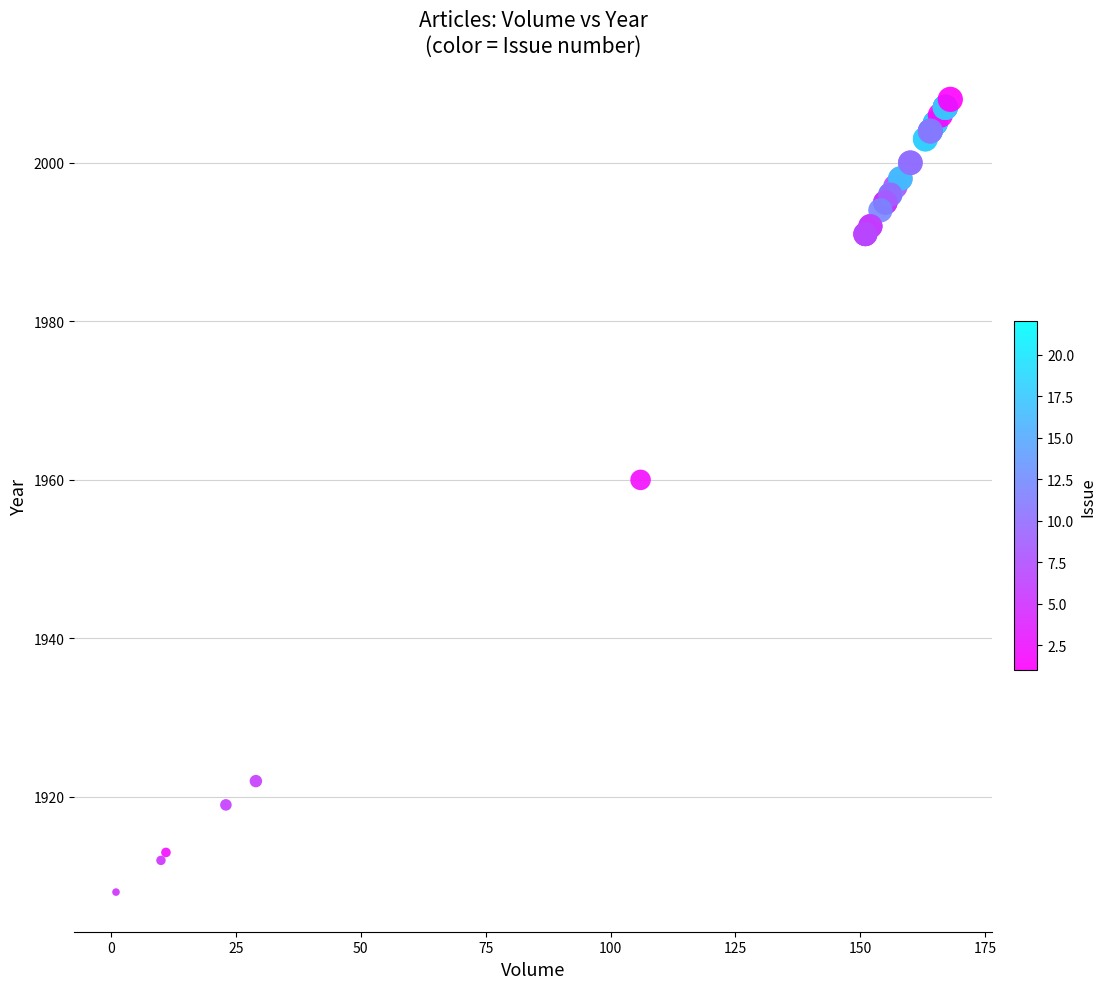

What Y value in the scatter plot is closest to 1958?

1960